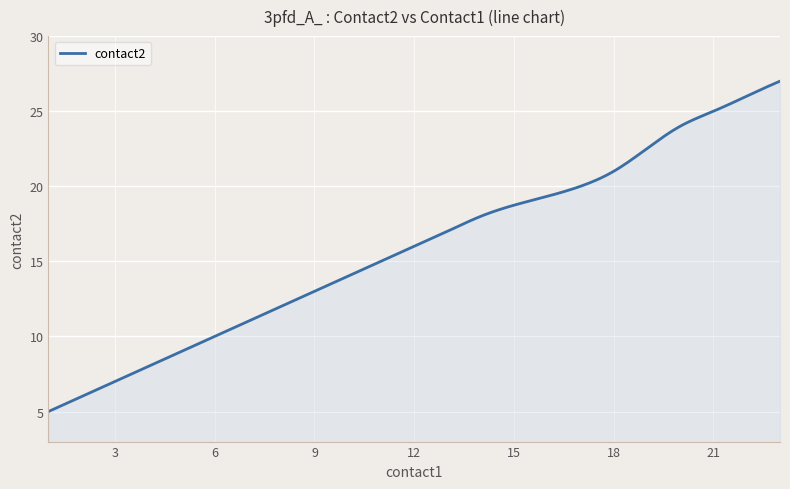

What is the minimum value shown in the chart?

5.0